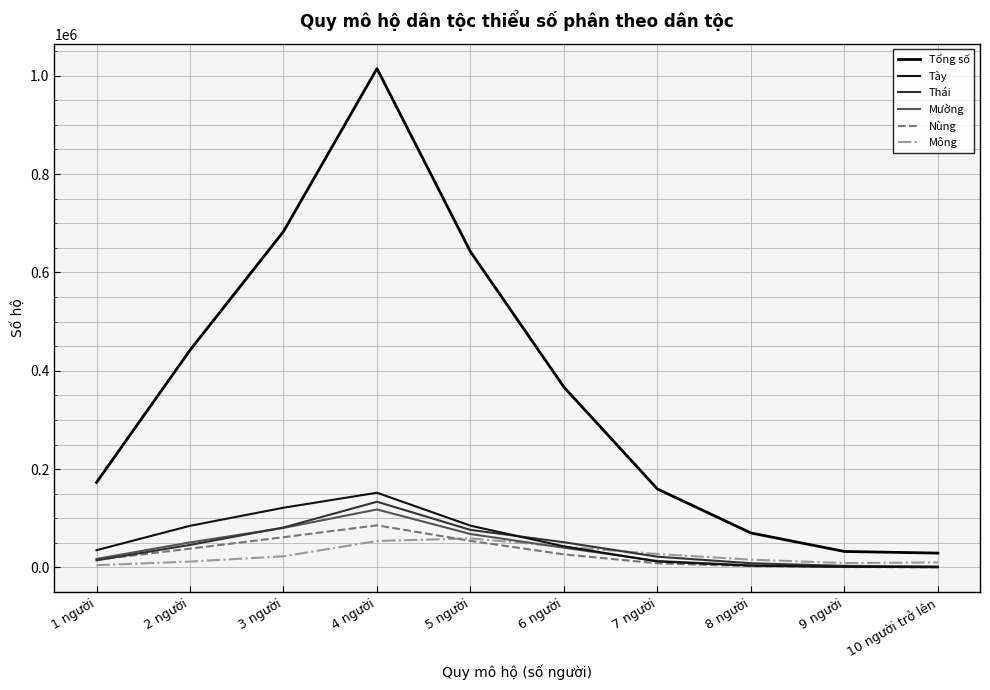

What are all the series names shown in the legend?

Tổng số, Tày, Thái, Mường, Nùng, Mông